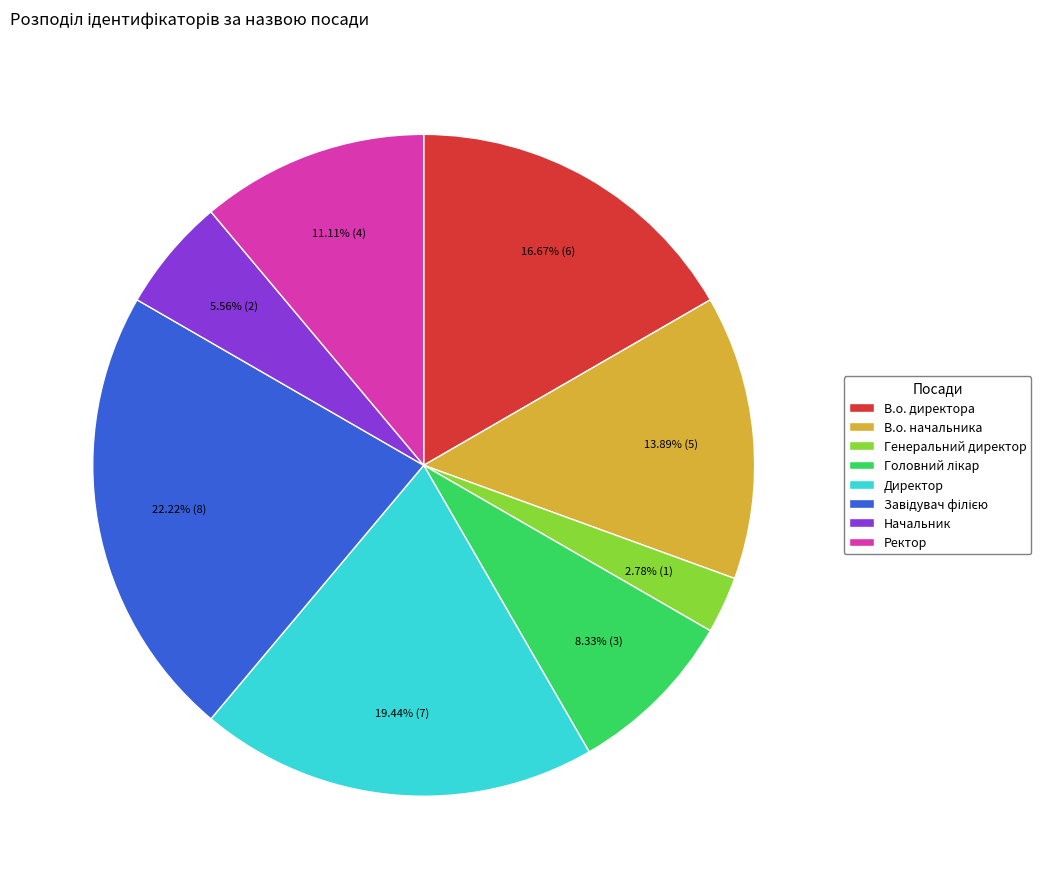

Is Начальник the majority of the pie?

No